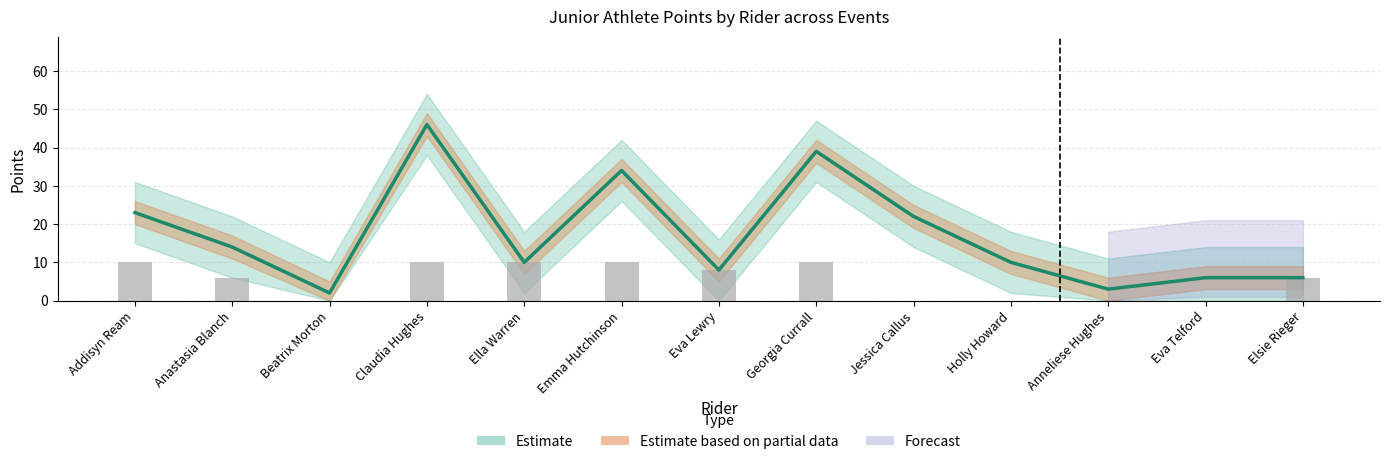

What is the difference between the Event1_ShowHorse values at Eva Lewry and Holly Howard?

8